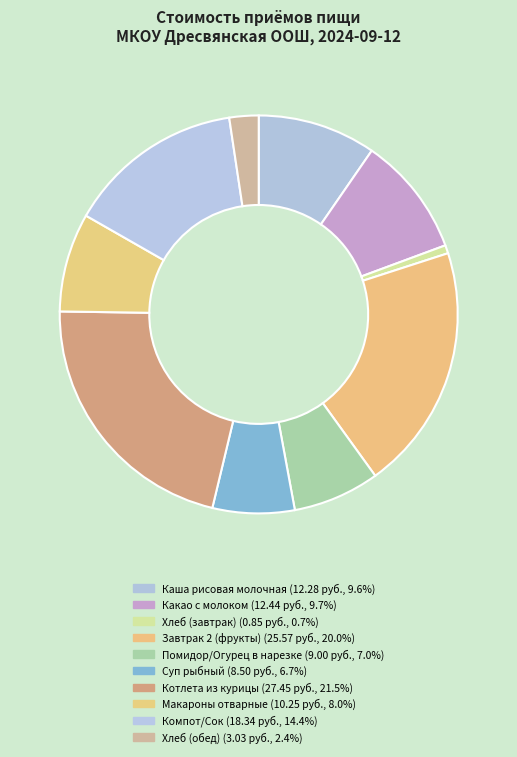

How many segments does this pie chart have?

10